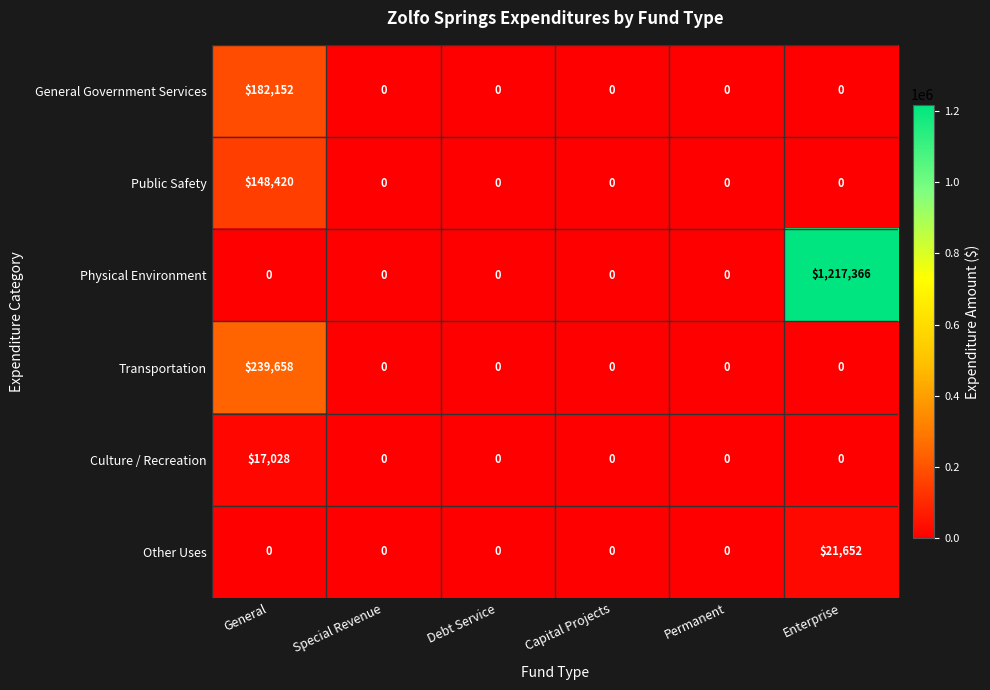

True or false: General Government Services has a value of 111272 at Capital Projects.

False